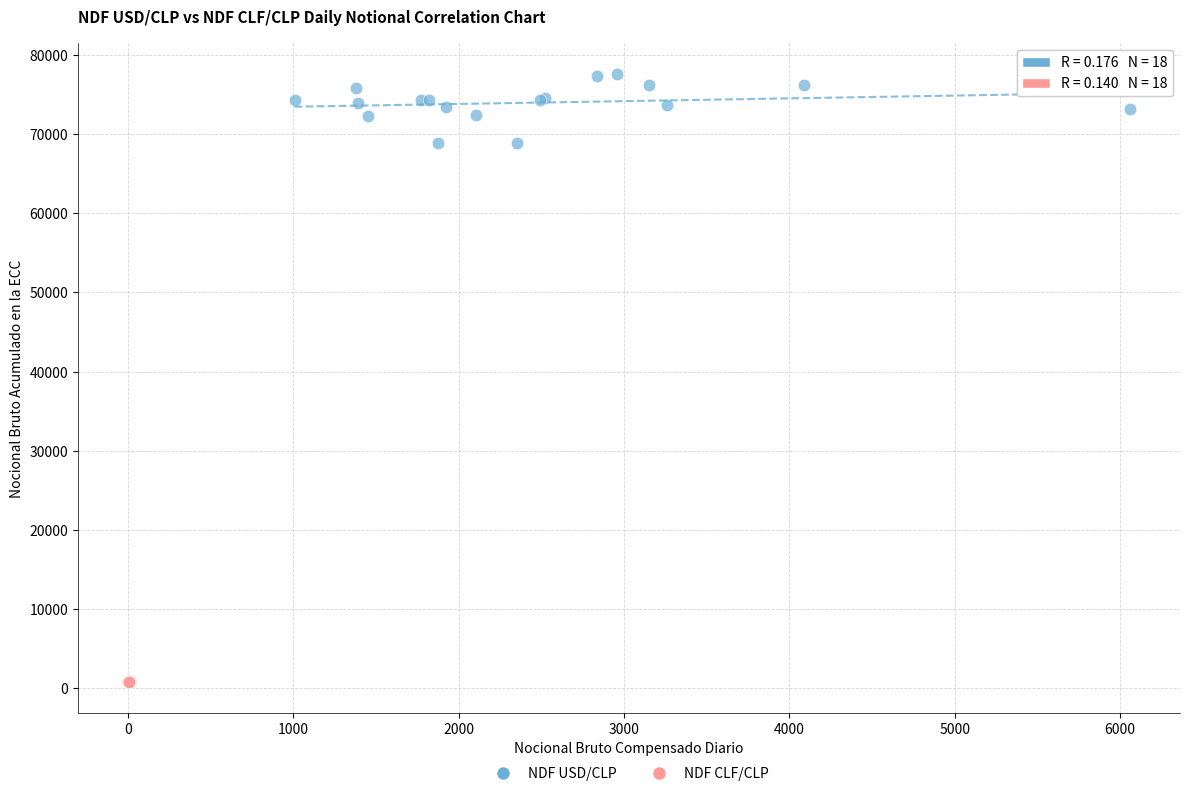

Which series has the largest Y range (max minus min)?

NDF USD/CLP